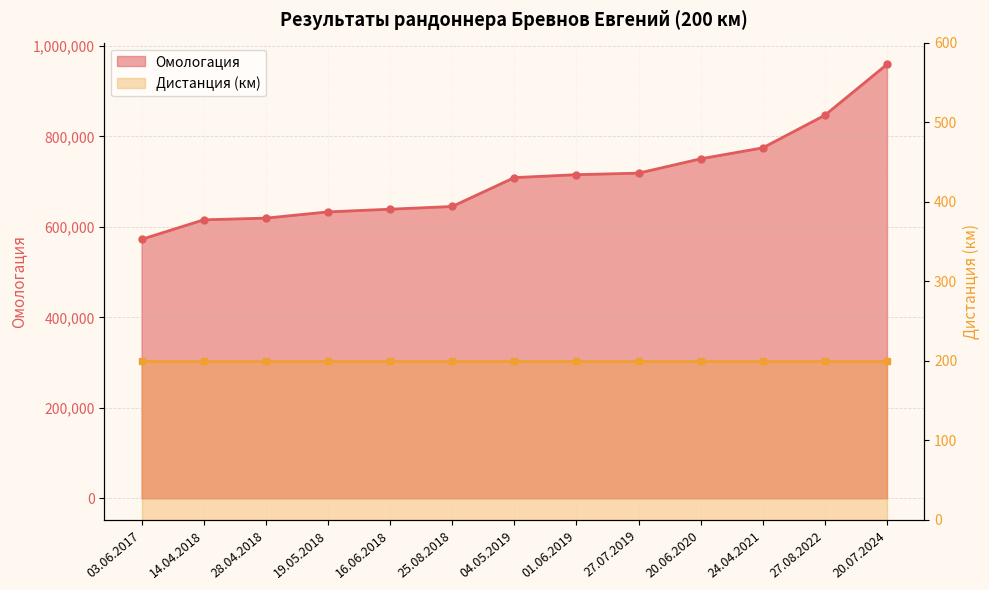

The value at 03.06.2017 is 342220. True or false?

False